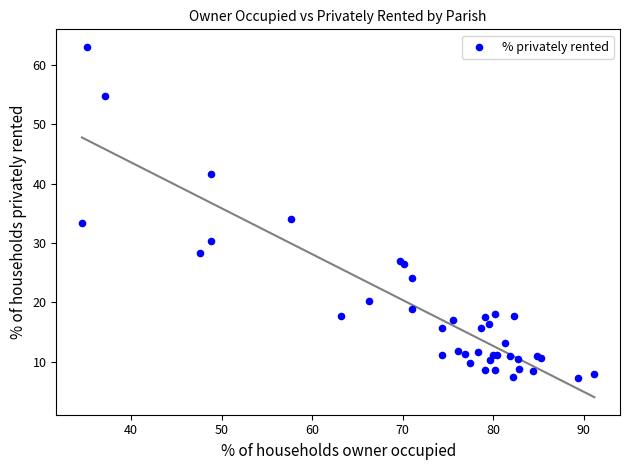

What Y value in the scatter plot is closest to 35?

34.1